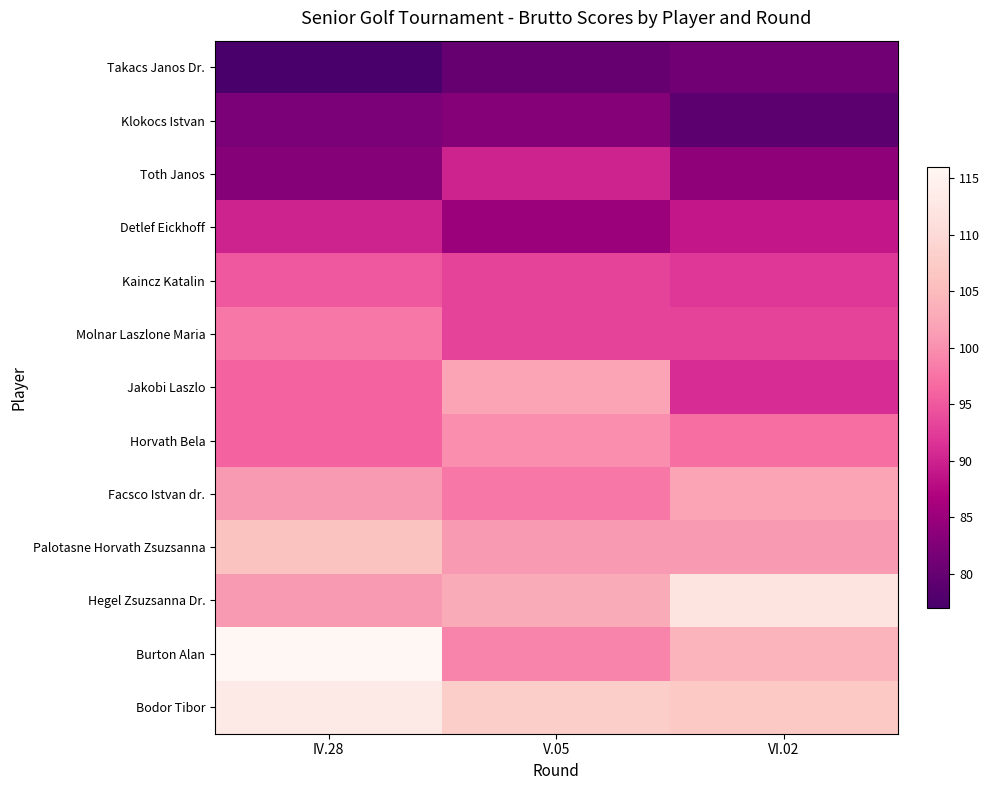

Which has a higher value, IV.28 or V.05?

V.05